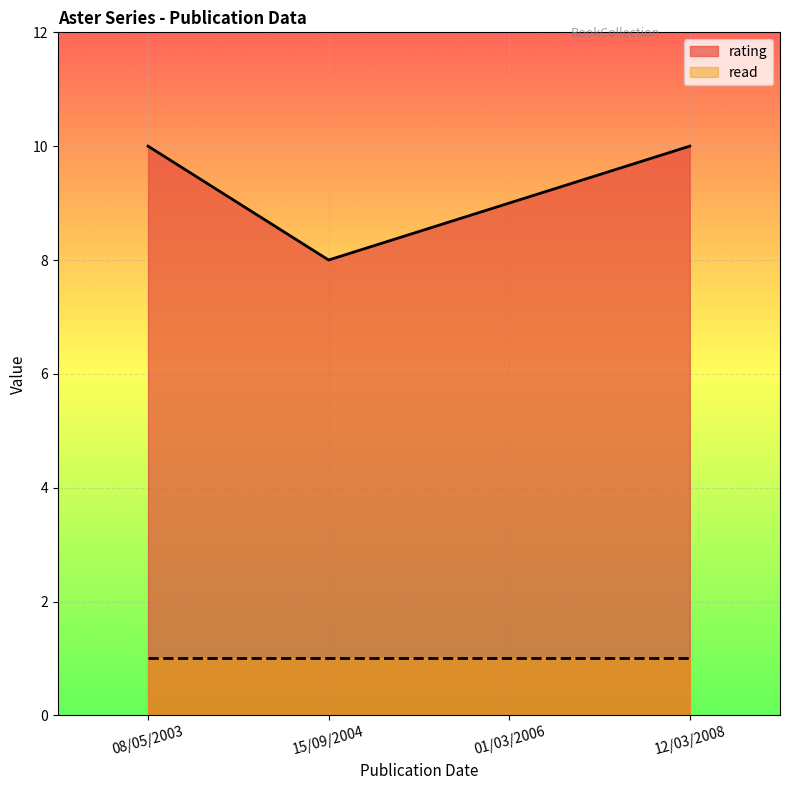

What is the difference between the maximum and minimum values in the rating series?

2